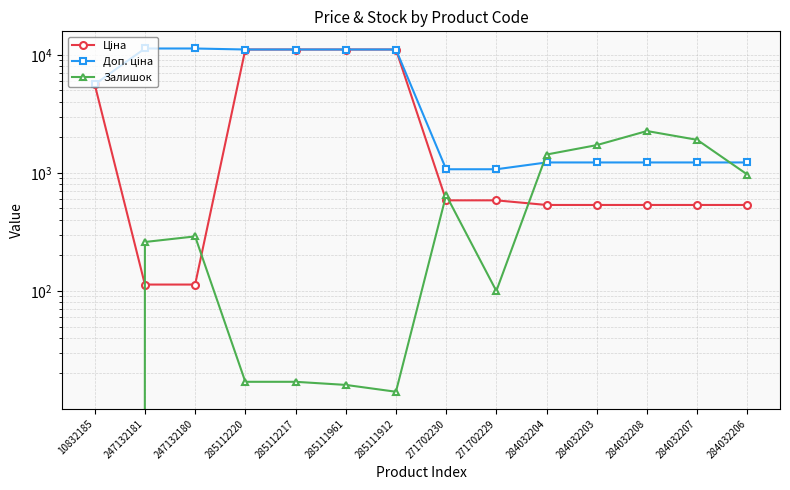

At which category does Залишок reach its first local peak?

247132180